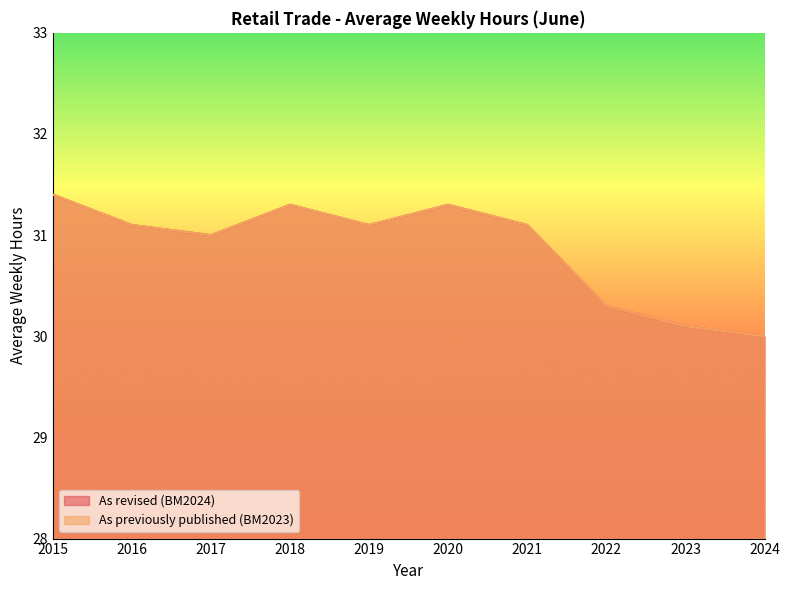

What is the lowest value of the As revised (BM2024) series?

30.0